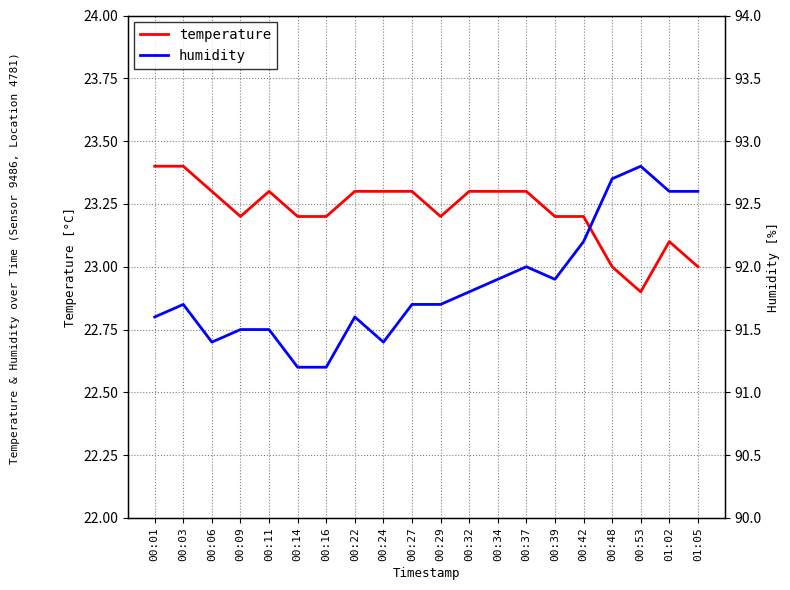

At which label does humidity reach its peak?

00:53